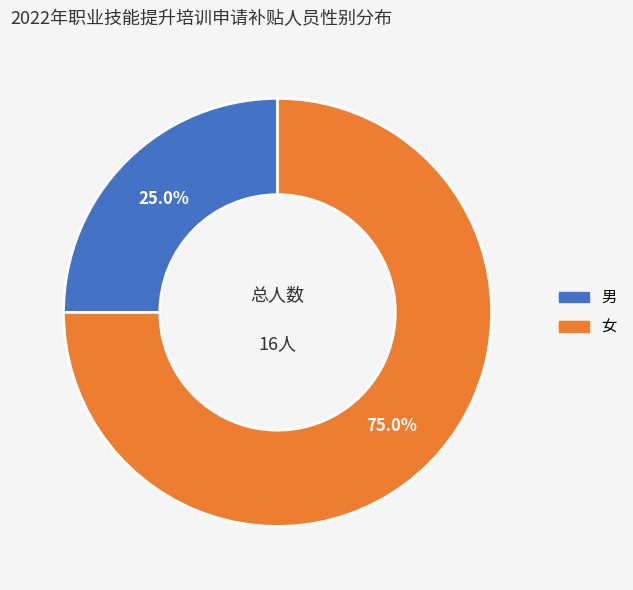

True or false: 男 accounts for 25% of the total.

True